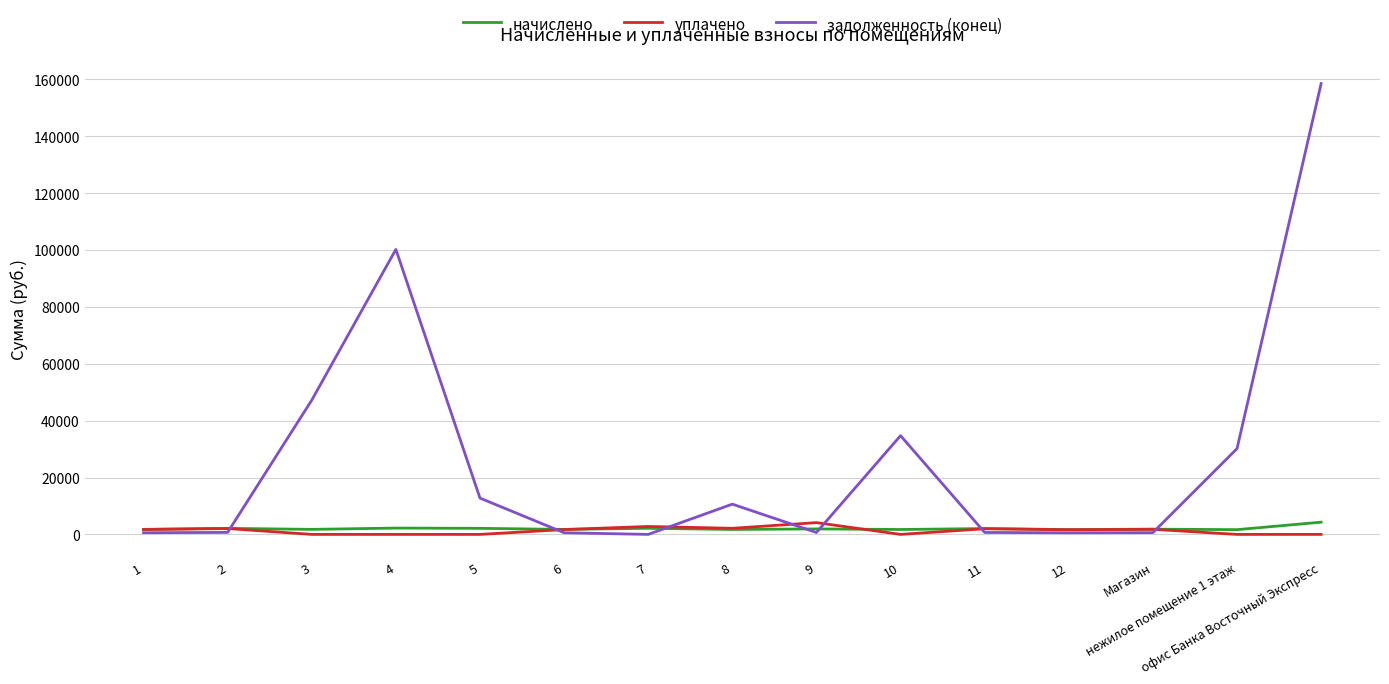

Is this an area chart (filled region under the line)?

No